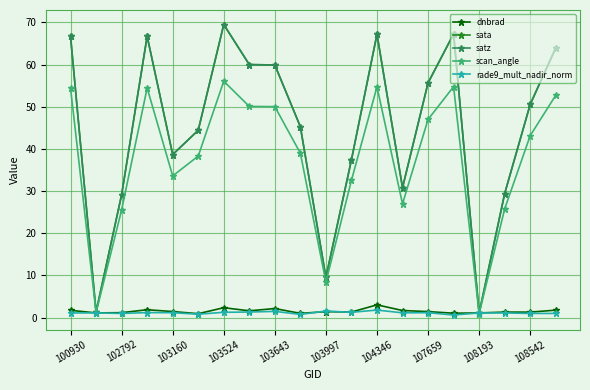

What is the greatest value displayed?

69.5